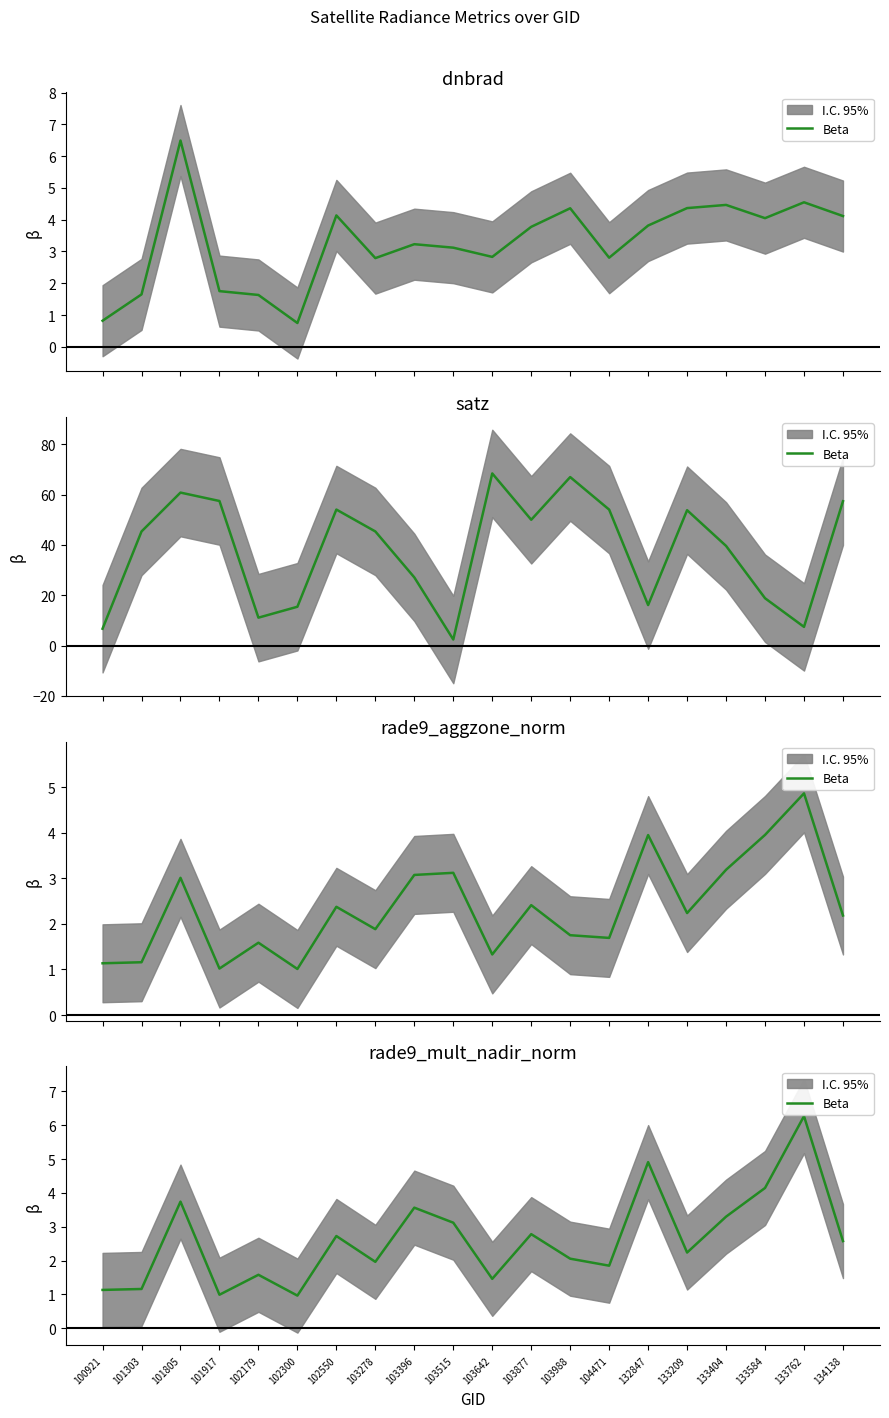

Is this an area chart (filled region under the line)?

No